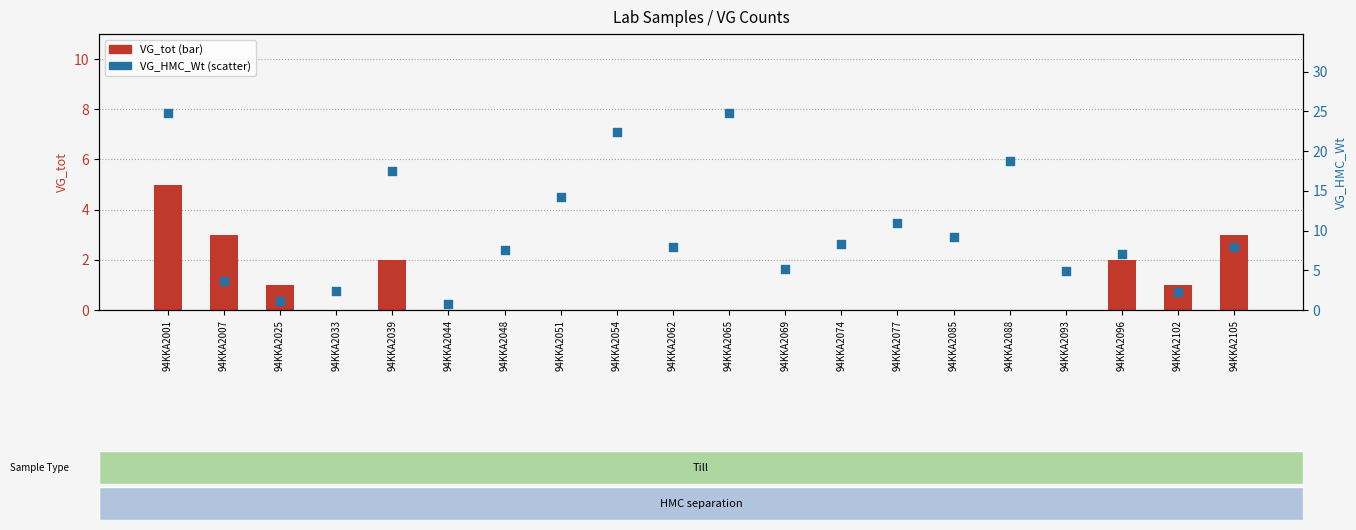

Is the value of VG_HMC_Wt at 94KKA2065 greater than the value of VG_tot at 94KKA2077?

Yes